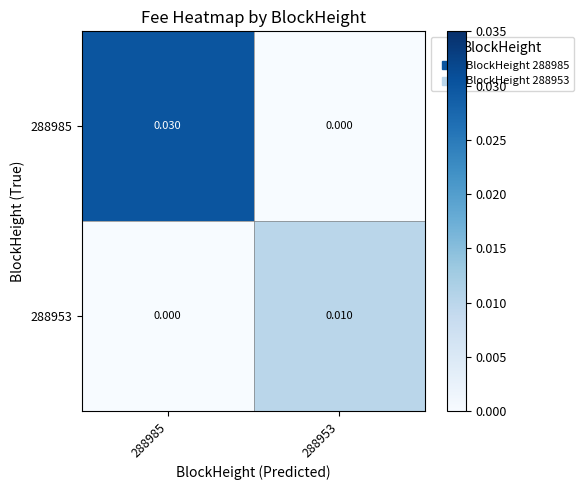

Which series has the largest total across all categories?

288985